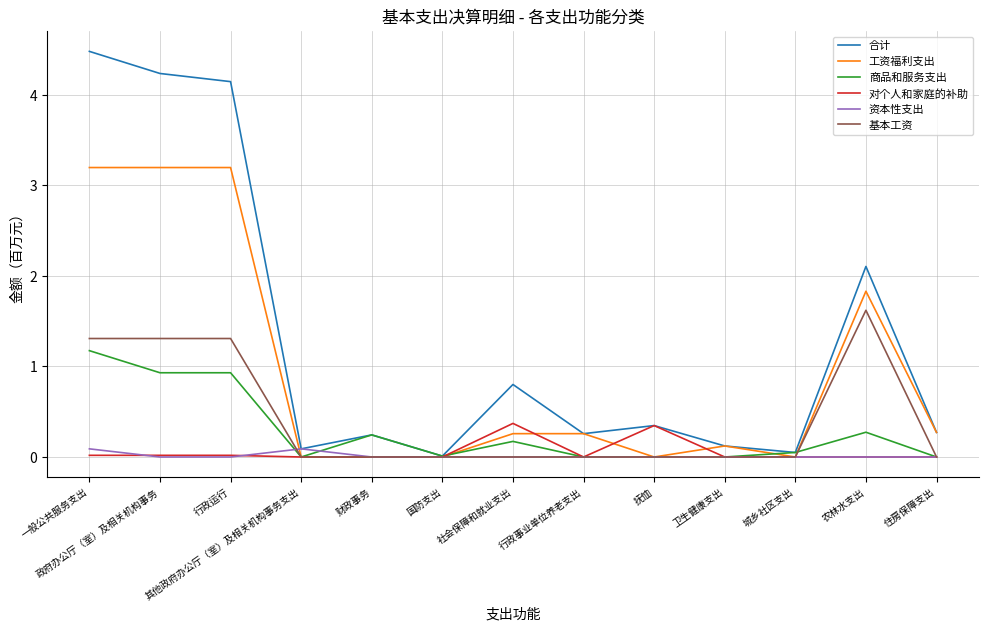

Between 行政运行 and 住房保障支出, which series saw the biggest shift?

合计